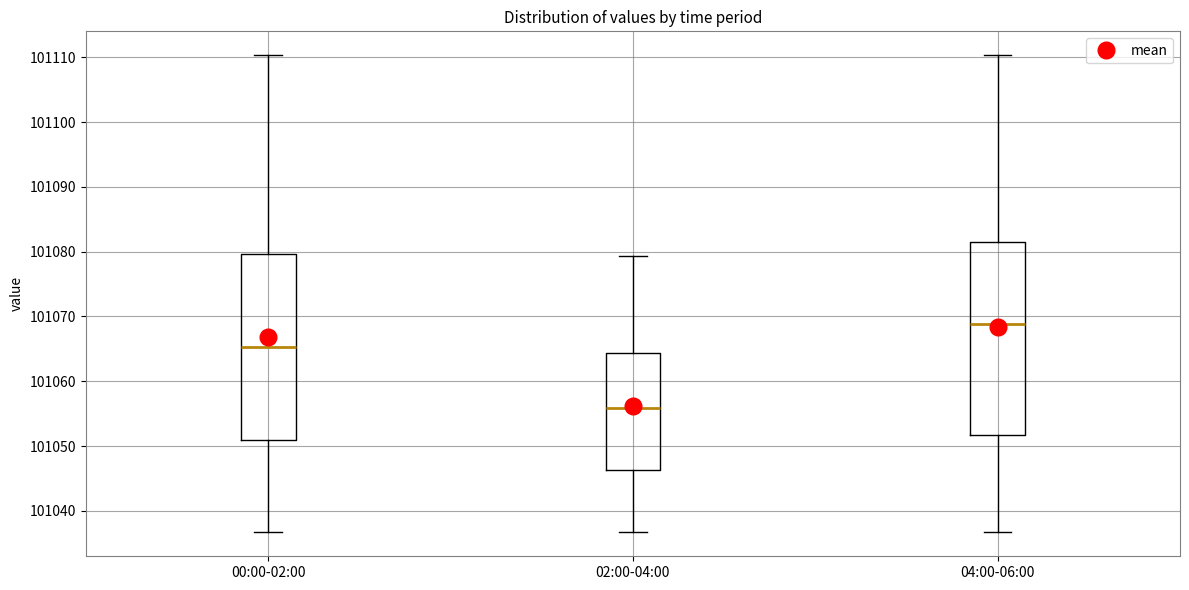

Reading left to right, read every box against the y-axis: the position of its median line, the range the box covers, and the ends of its whiskers. The values are not printed on the chart, so give them approximately, as read against the axis.

00:00-02:00: median 101065, box 101051 to 101080, whiskers 101037 to 101110
02:00-04:00: median 101056, box 101046 to 101064, whiskers 101037 to 101079
04:00-06:00: median 101069, box 101052 to 101082, whiskers 101037 to 101110